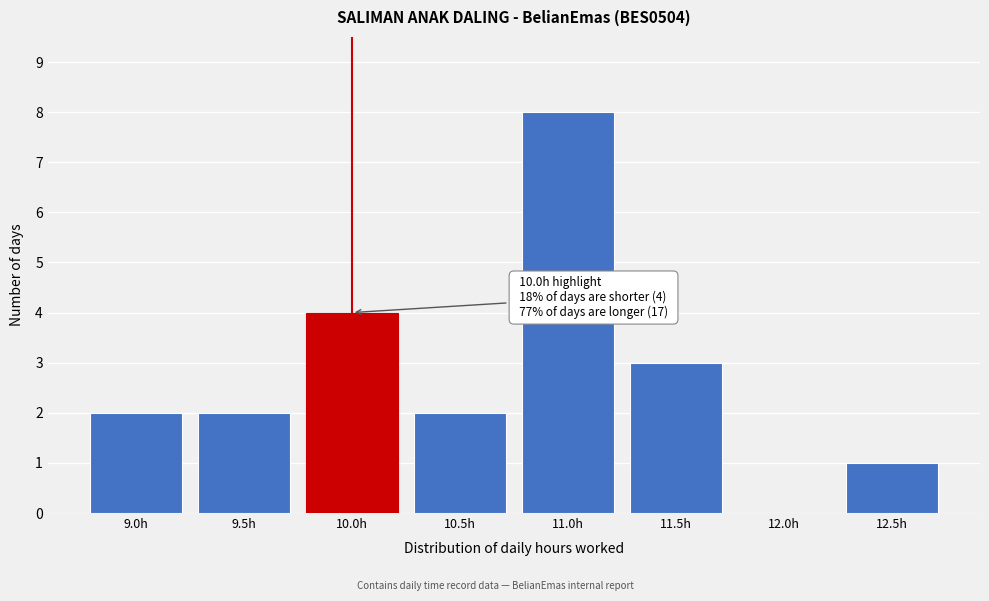

Reading left to right, transcribe all the data shown in this chart.

9.0h=2	9.5h=2	10.0h=4	10.5h=2	11.0h=8	11.5h=3	12.0h=0	12.5h=1